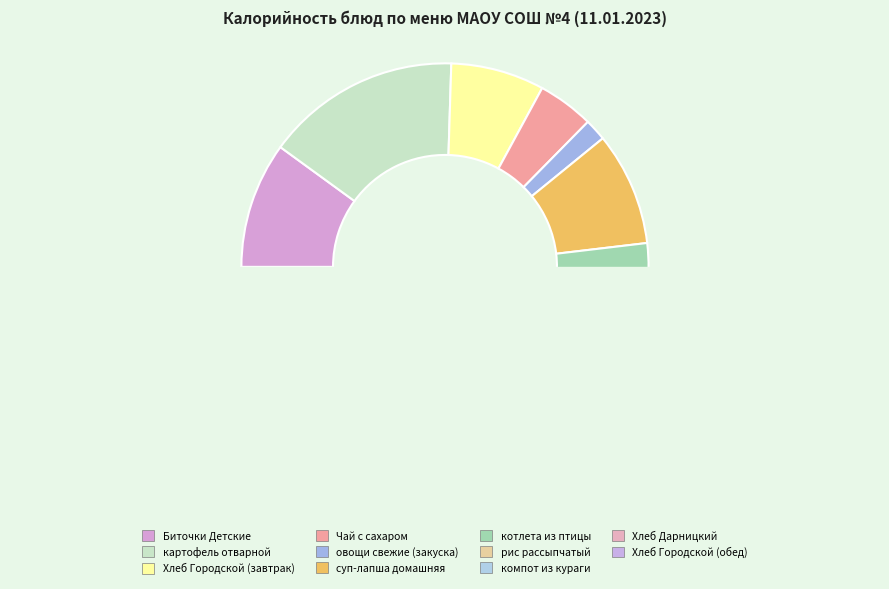

Which slice is the largest?

котлета из птицы